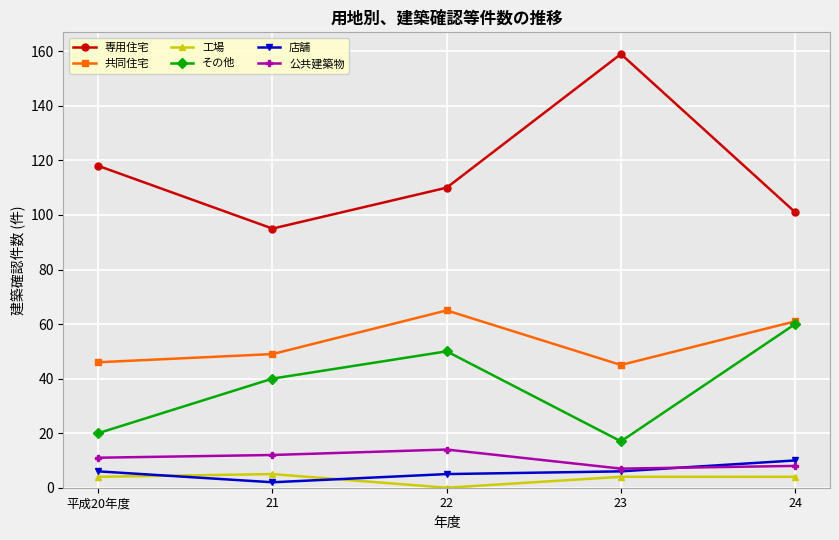

What are all the series names shown in the legend?

専用住宅, 共同住宅, 工場, その他, 店舗, 公共建築物